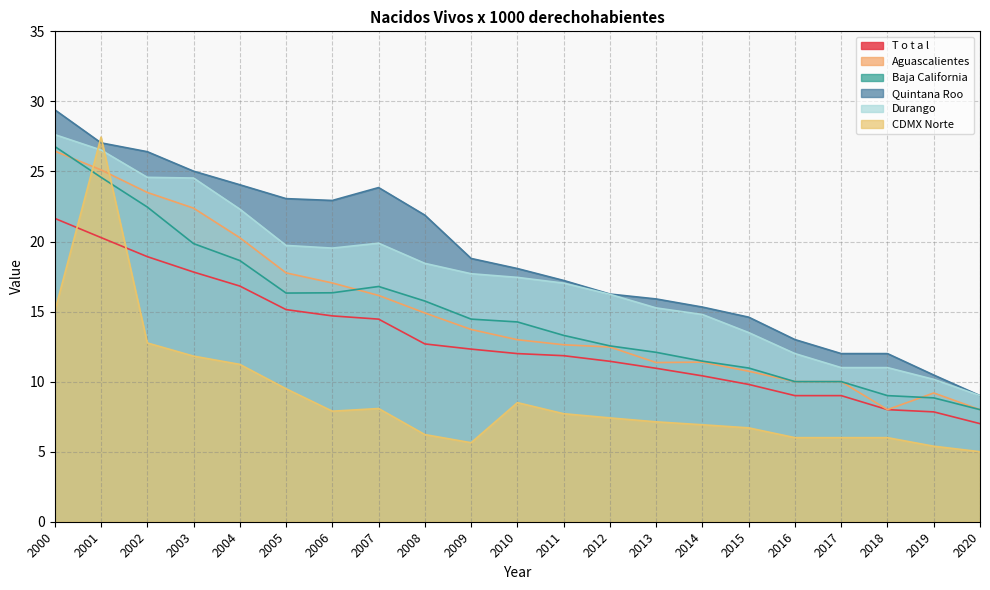

Between 2010 and 2016, which series saw the biggest shift?

Durango